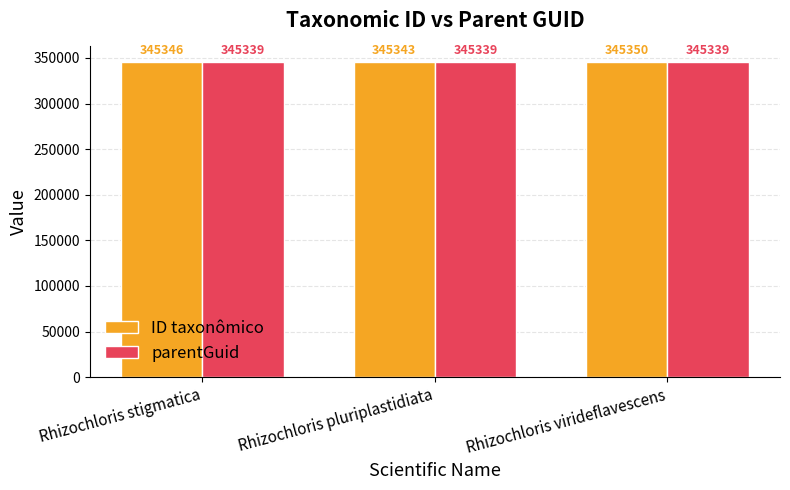

At which label does ID taxonômico reach its minimum?

Rhizochloris pluriplastidiata